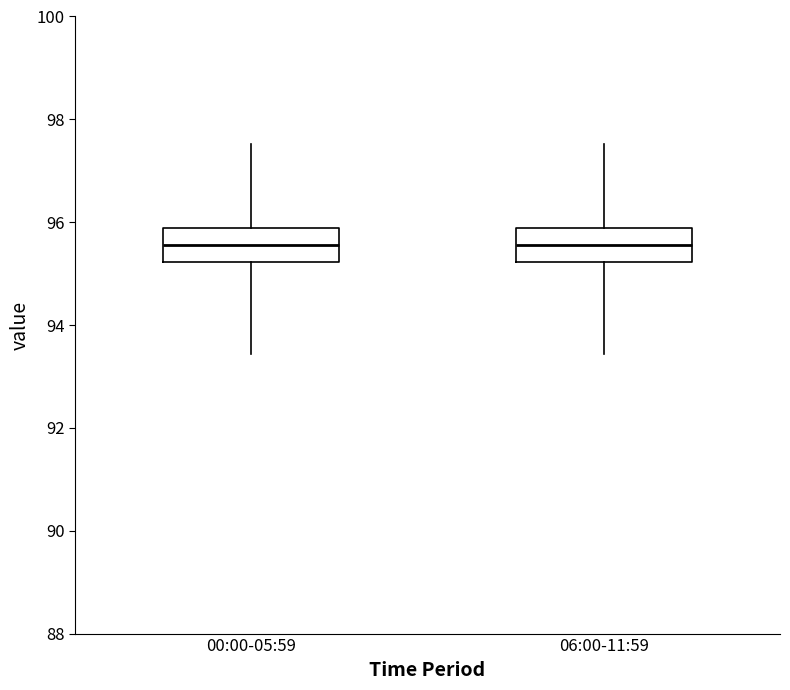

Reading left to right, transcribe this box plot: for each box, give where its median line is, the range the box spans, and where its two whiskers end, as read against the y-axis. The values are not printed on the chart, so give them approximately, as read against the axis.

00:00-05:59: median 95.6, box 95.2 to 95.8, whiskers 93.4 to 97.6
06:00-11:59: median 95.6, box 95.2 to 95.8, whiskers 93.4 to 97.6